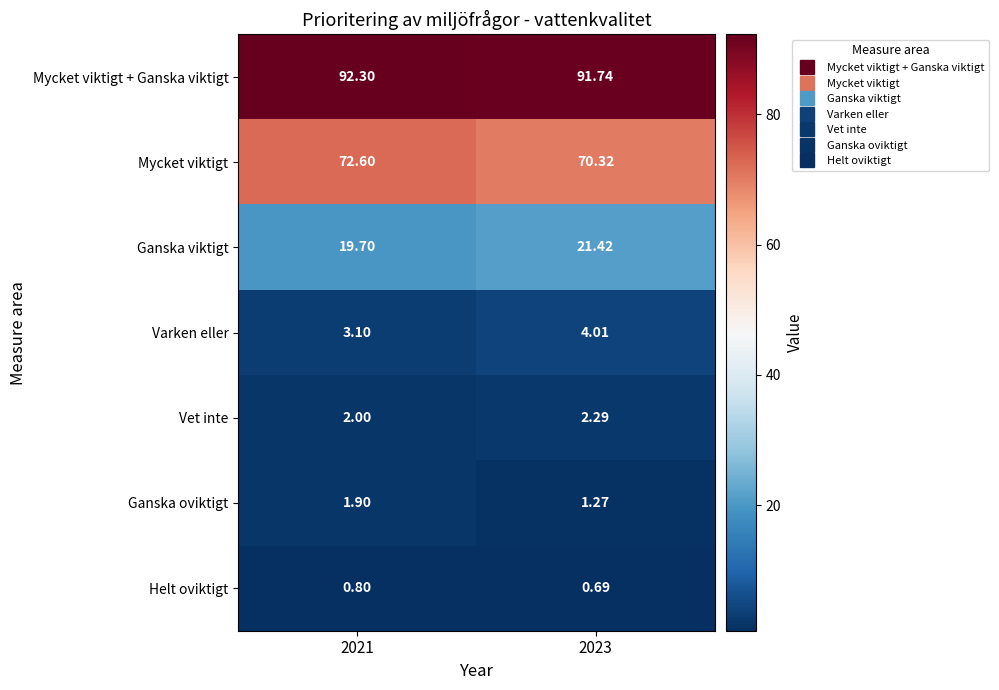

At which category is the sum across all series the highest?

2021